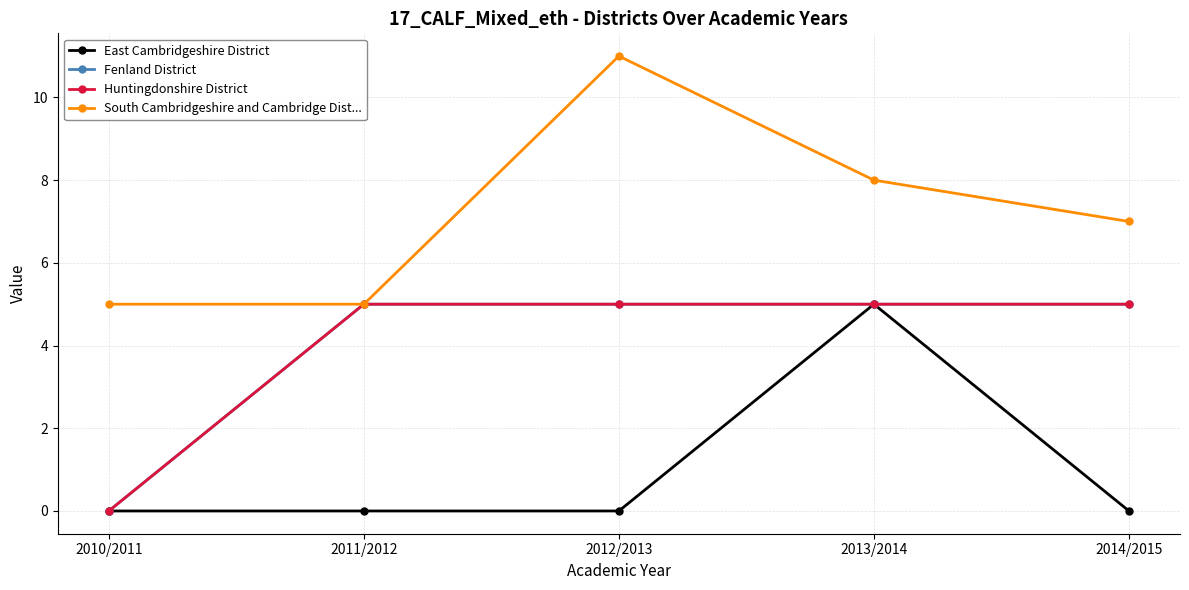

Does the chart display data point markers on the line(s)?

Yes